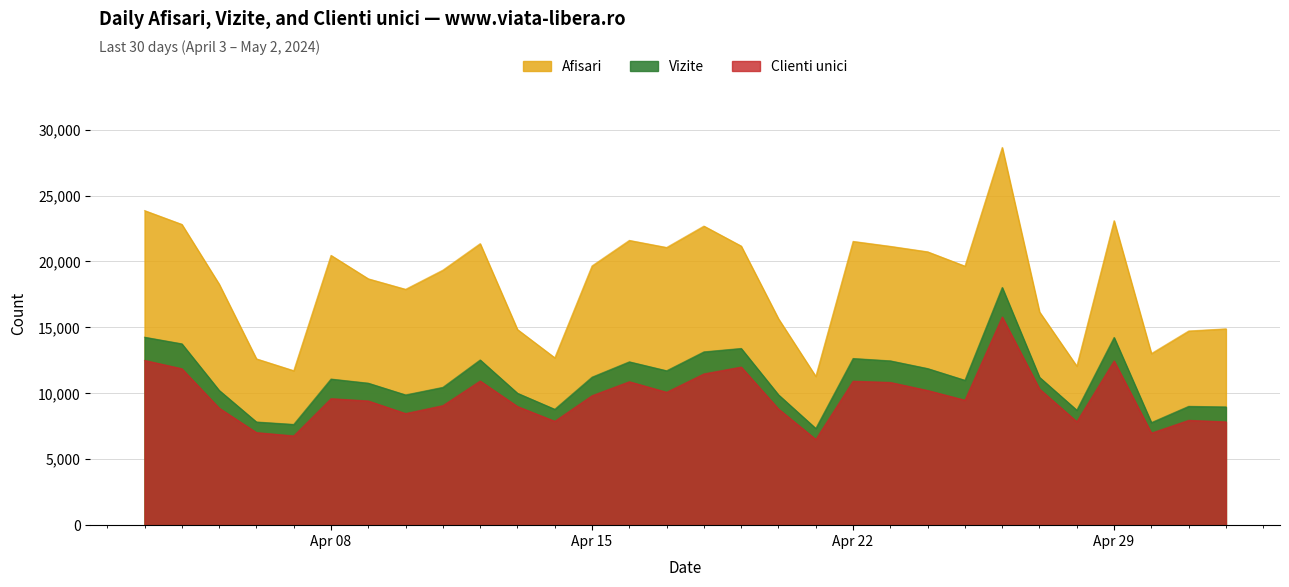

How many data points in Clienti unici are less than 9599?

15